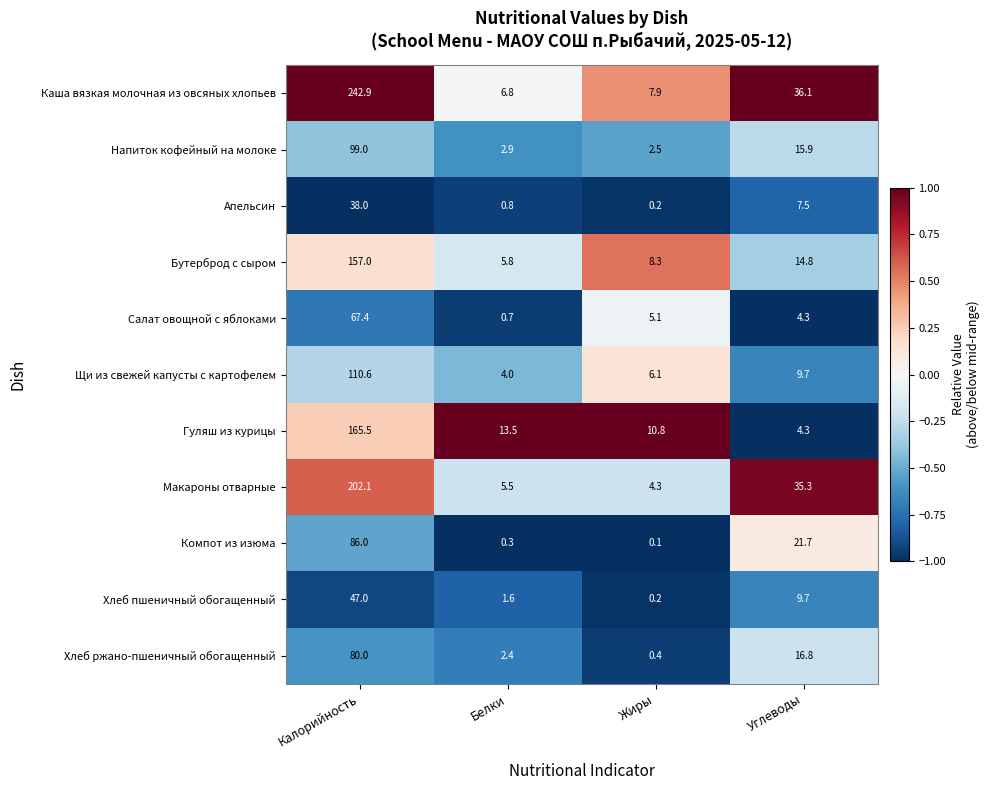

Rank the series by their maximum value, from lowest to highest.

Апельсин, Хлеб пшеничный обогащенный, Салат овощной с яблоками, Хлеб ржано-пшеничный обогащенный, Компот из изюма, Напиток кофейный на молоке, Щи из свежей капусты с картофелем, Бутерброд с сыром, Гуляш из курицы, Макароны отварные, Каша вязкая молочная из овсяных хлопьев